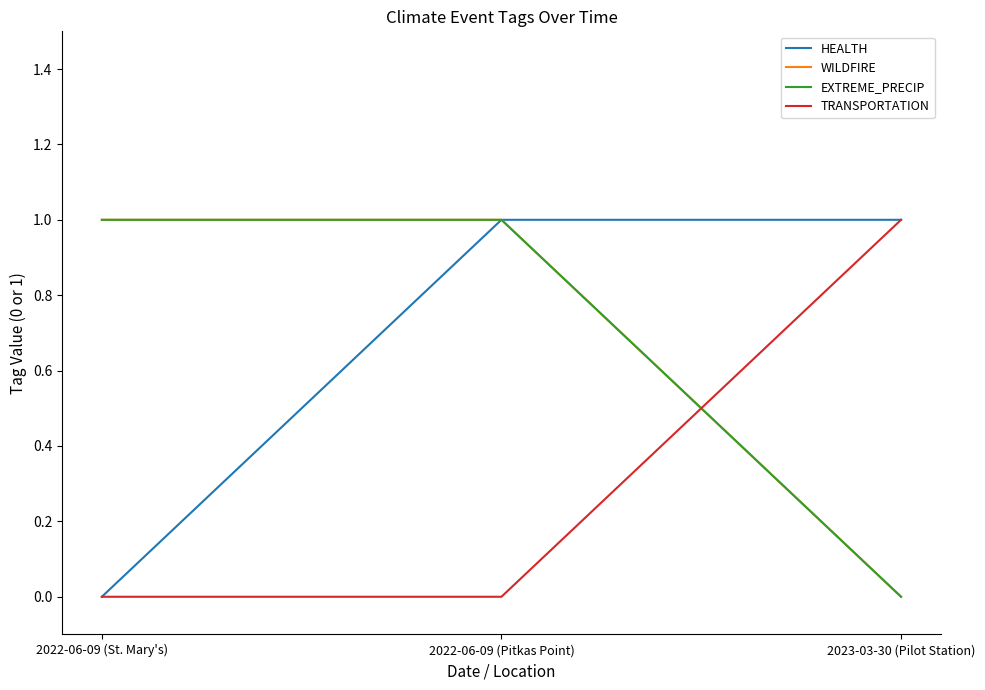

Where is WILDFIRE nearest to the value 0?

2023-03-30 (Pilot Station)